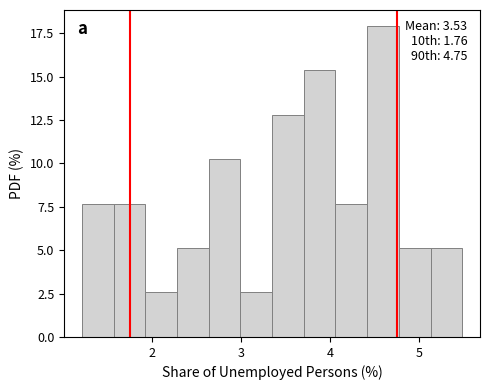

Around what value on the x-axis is the tallest bar? Give the approximate position of its centre, as read against the axis.

4.6